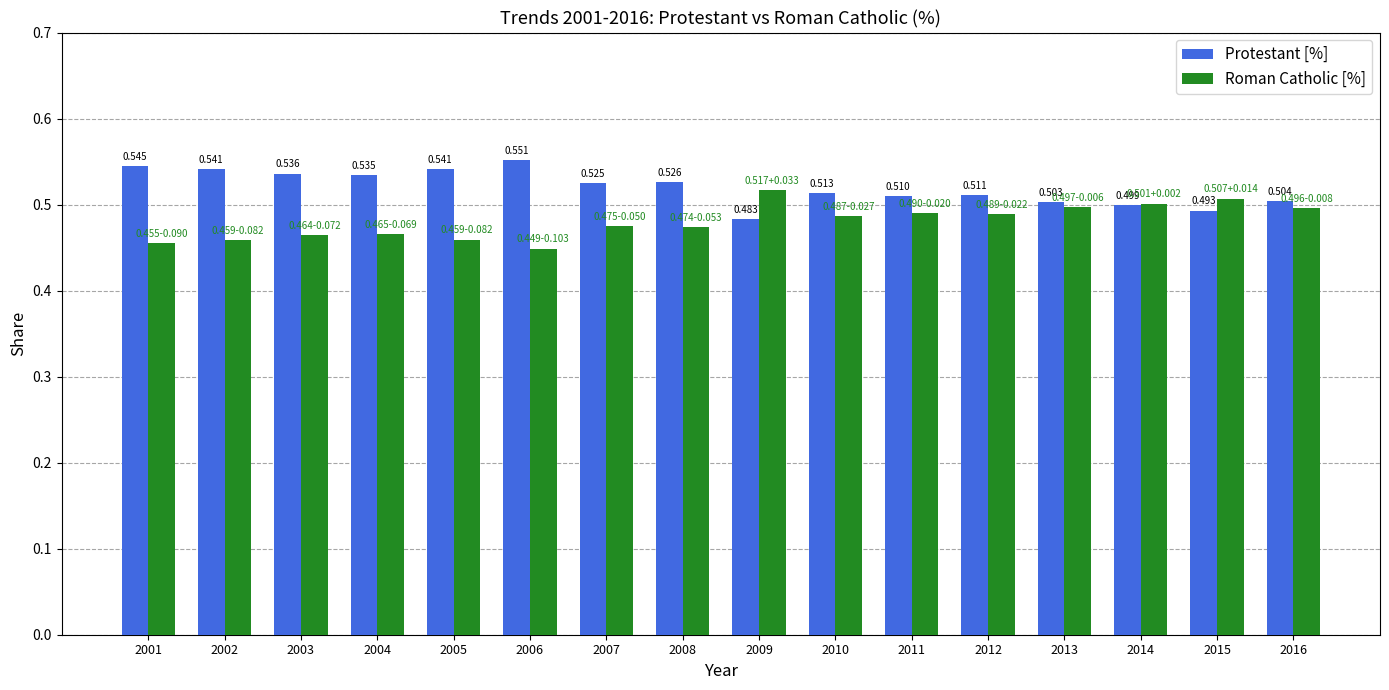

Which series has the largest total across all categories?

Protestant [%]